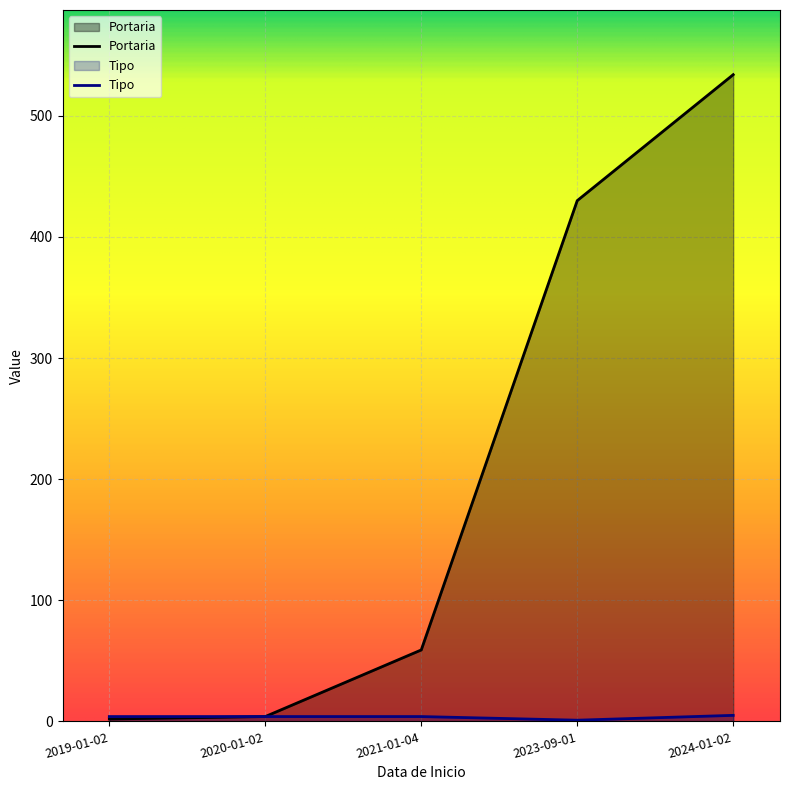

What is the difference between the second highest and minimum values in the Tipo series?

3